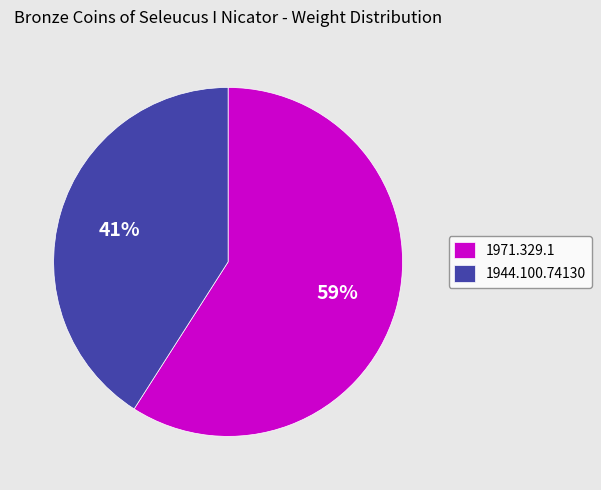

Between 1944.100.74130 and 1971.329.1, which is larger?

1971.329.1